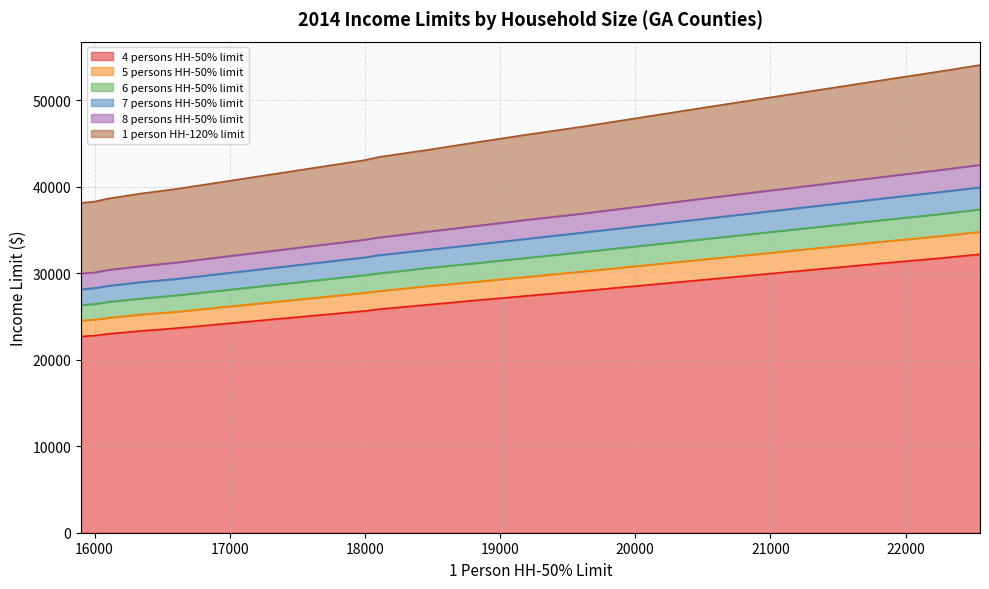

True or false: 5 persons HH-50% limit and 6 persons HH-50% limit cross at least once.

False